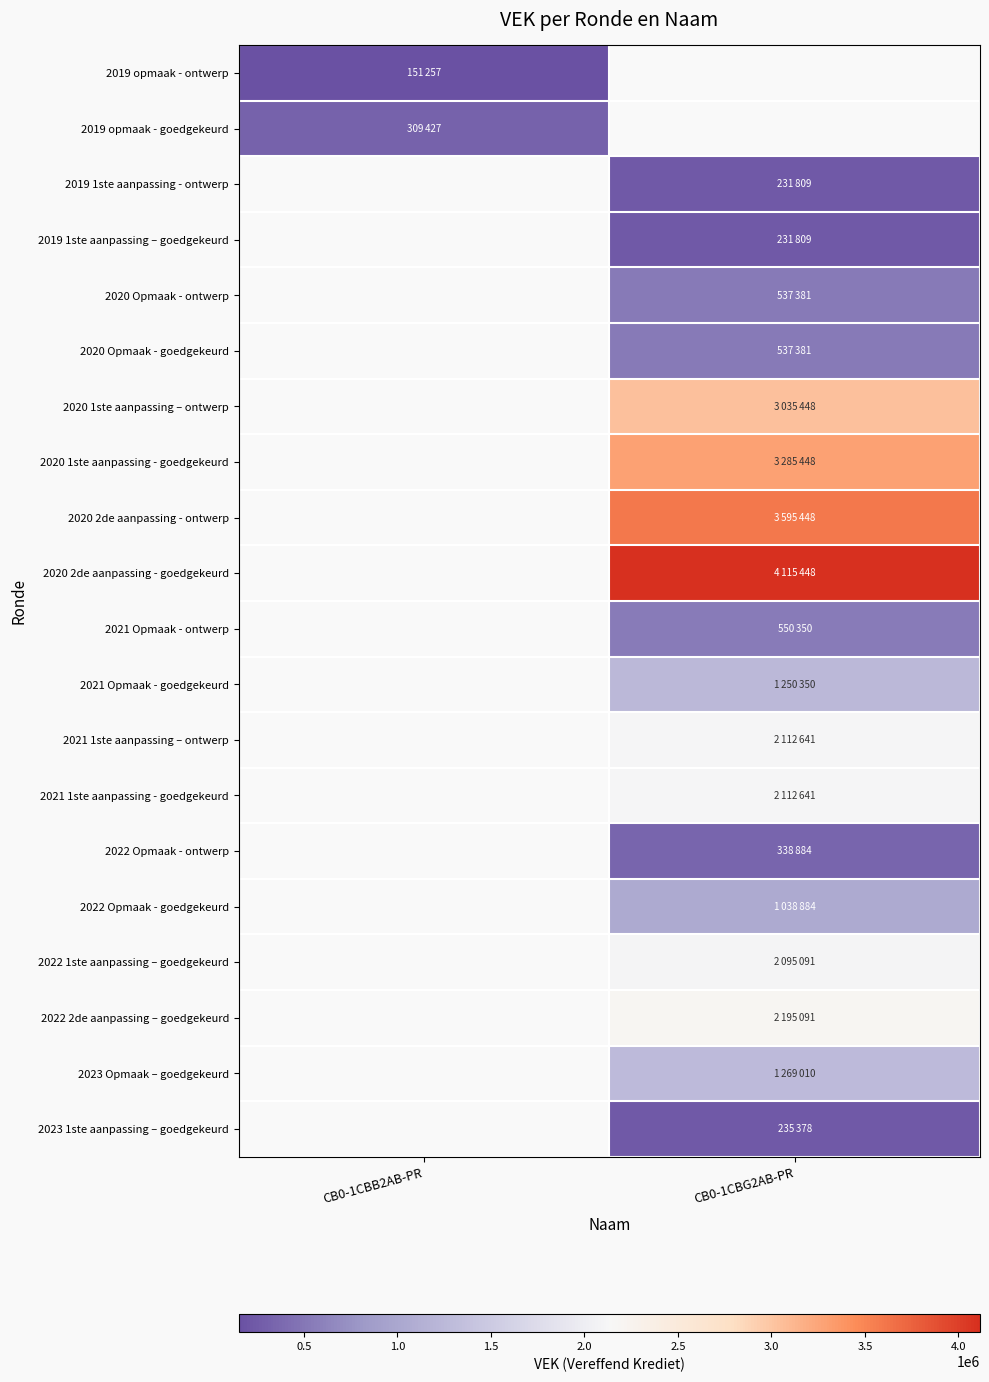

Rank the series by their maximum value, from highest to lowest.

2019 opmaak - goedgekeurd, 2019 1ste aanpassing - ontwerp, 2019 1ste aanpassing – goedgekeurd, 2020 Opmaak - ontwerp, 2020 Opmaak - goedgekeurd, 2020 1ste aanpassing – ontwerp, 2020 1ste aanpassing - goedgekeurd, 2020 2de aanpassing - ontwerp, 2020 2de aanpassing - goedgekeurd, 2021 Opmaak - ontwerp, 2021 Opmaak - goedgekeurd, 2021 1ste aanpassing – ontwerp, 2021 1ste aanpassing - goedgekeurd, 2022 Opmaak - ontwerp, 2022 Opmaak - goedgekeurd, 2022 1ste aanpassing – goedgekeurd, 2022 2de aanpassing – goedgekeurd, 2023 Opmaak – goedgekeurd, 2023 1ste aanpassing – goedgekeurd, 2019 opmaak - ontwerp